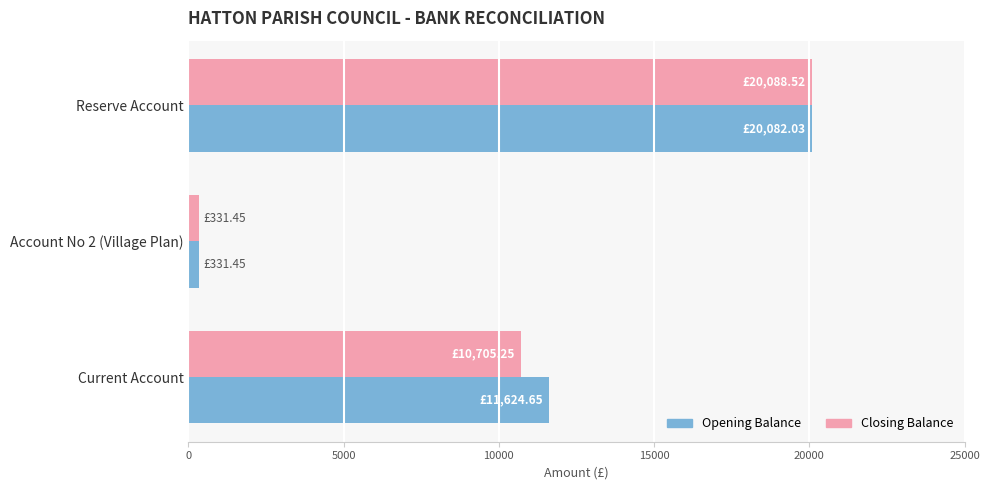

Reading left to right, list all the values displayed in this chart.

Opening Balance: 11624.6	331.4	20082.0
Closing Balance: 10705.2	331.4	20088.5